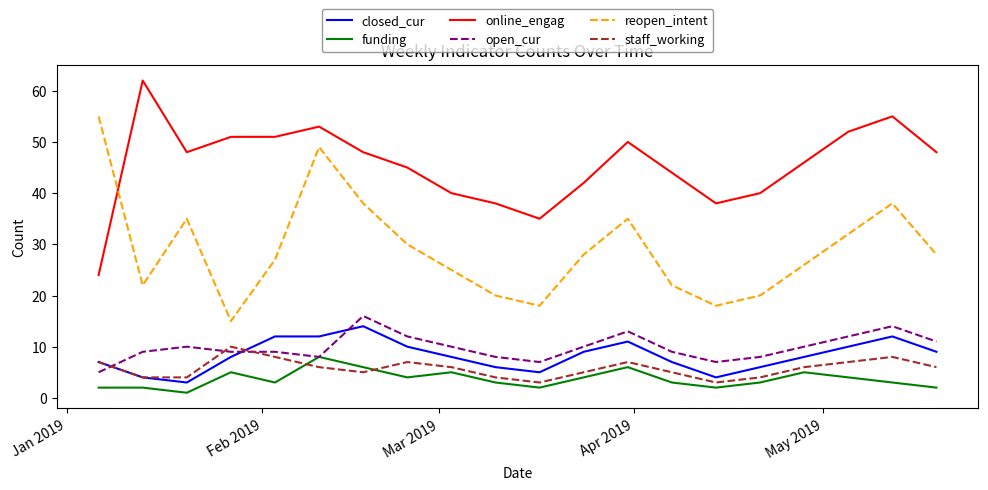

What is the maximum value for closed_cur?

14